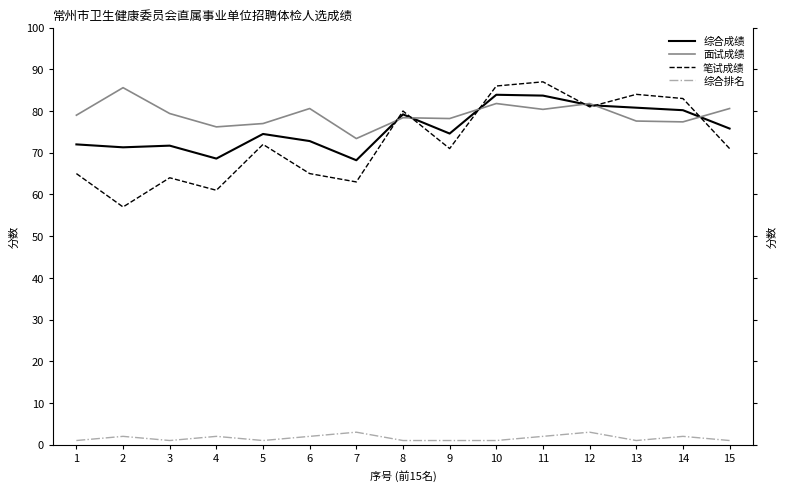

What is the highest value of the 综合排名 series?

3.0